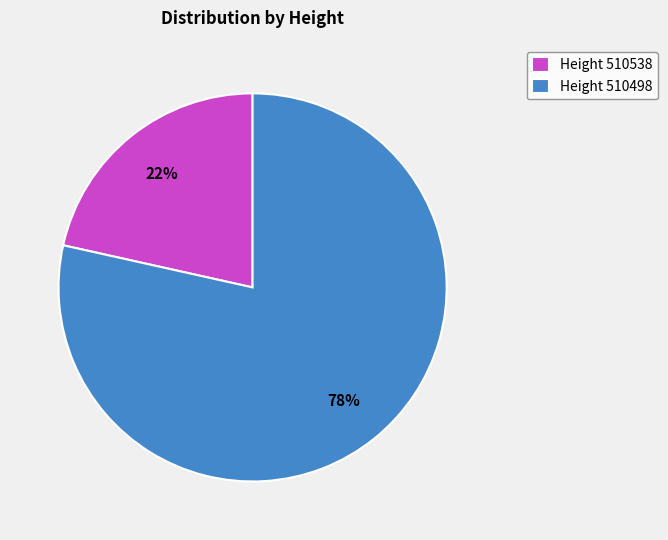

Do Height 510538 and Height 510498 together represent more than half of the pie?

Yes